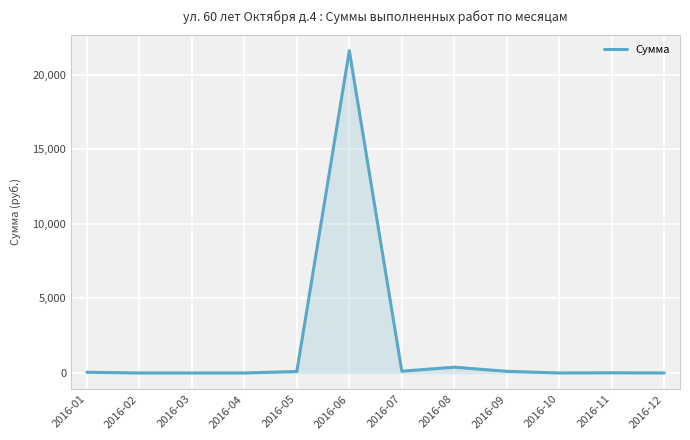

How many lines are shown in the chart?

1